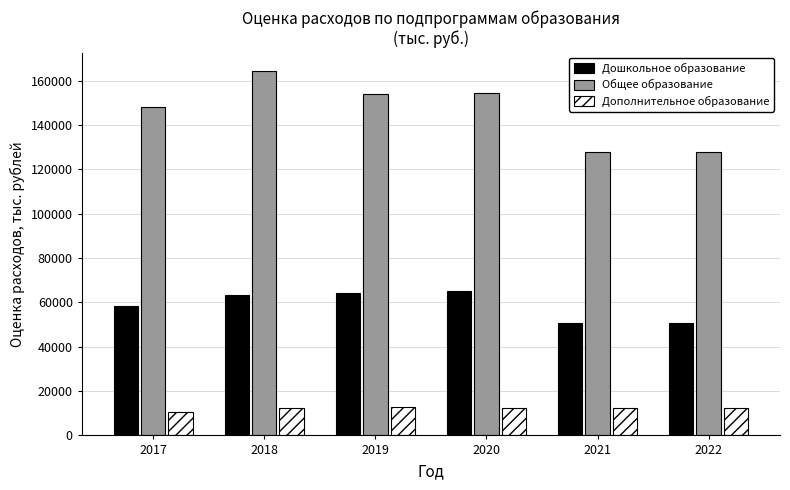

Between 2018 and 2020, which series saw the biggest shift?

Общее образование